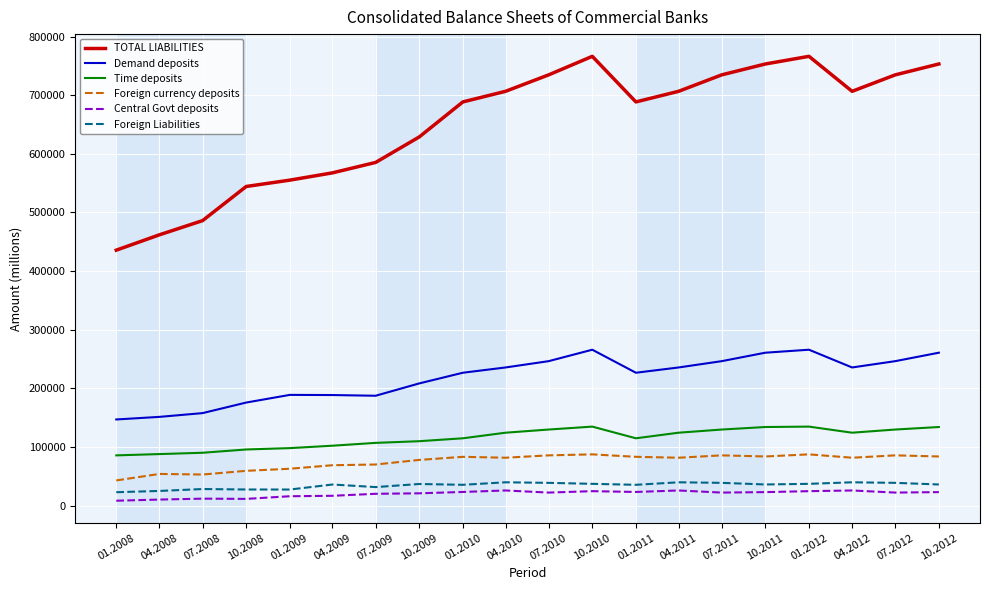

True or false: TOTAL LIABILITIES and Time deposits cross at least once.

False